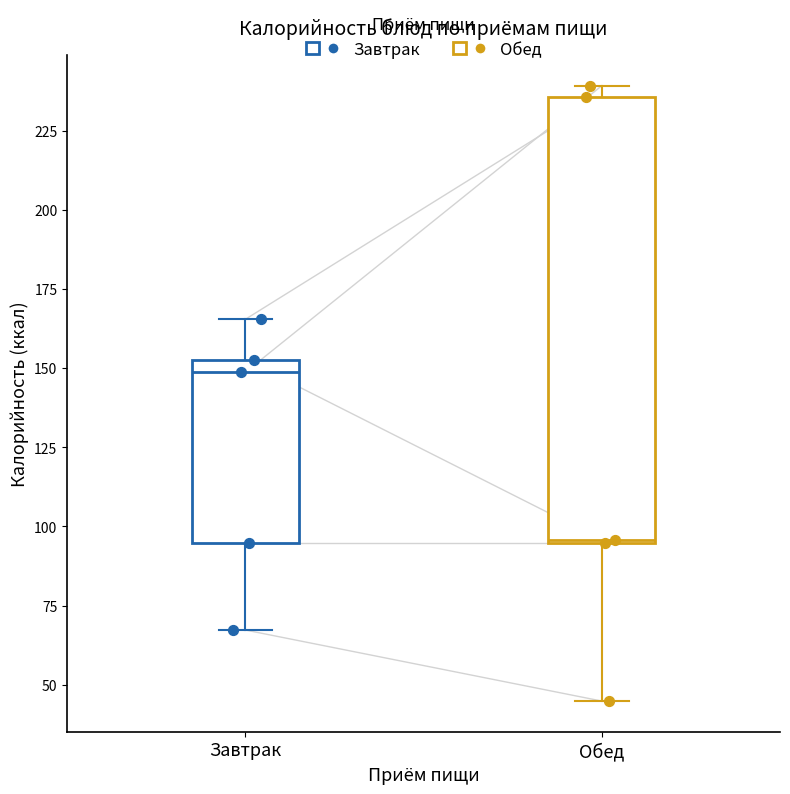

Where is the lower edge of the box for Завтрак on the y-axis? The values are not printed on the chart, so give them approximately, as read against the axis.

95